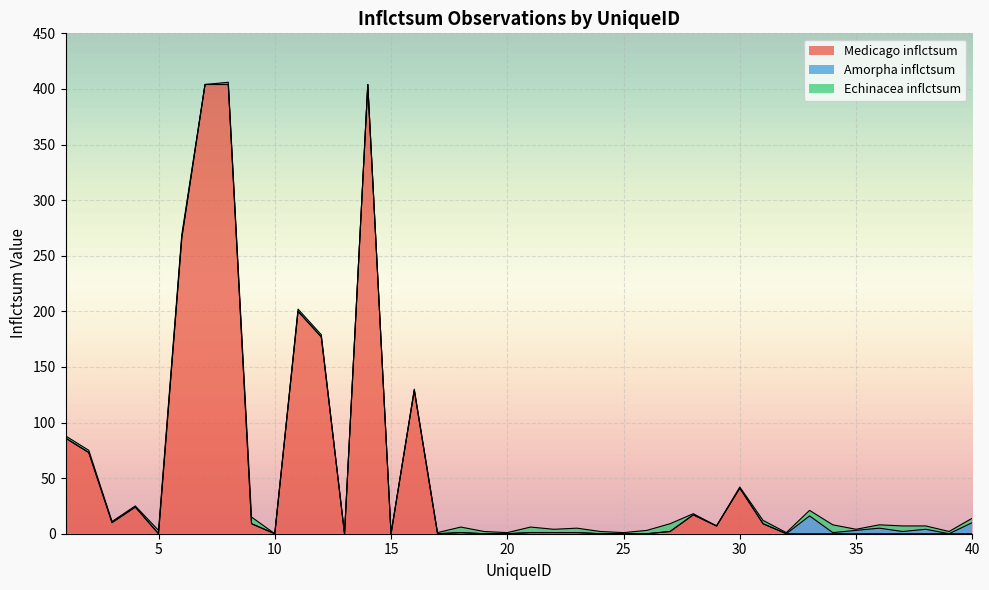

What is the maximum value shown in the chart?

404